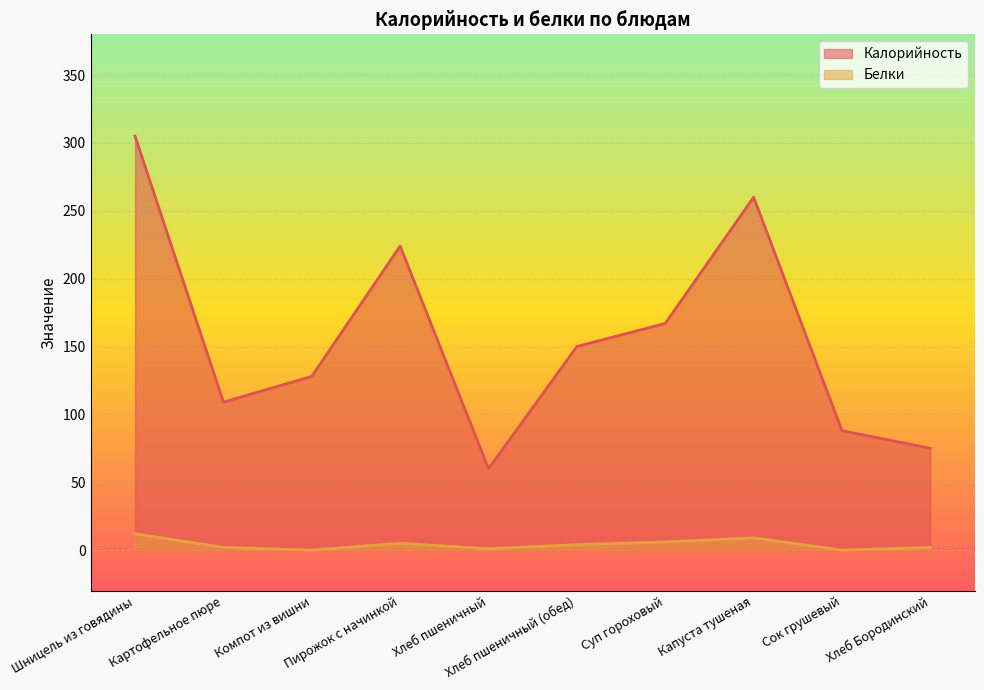

Which category has the lowest value across all series?

Компот из вишни